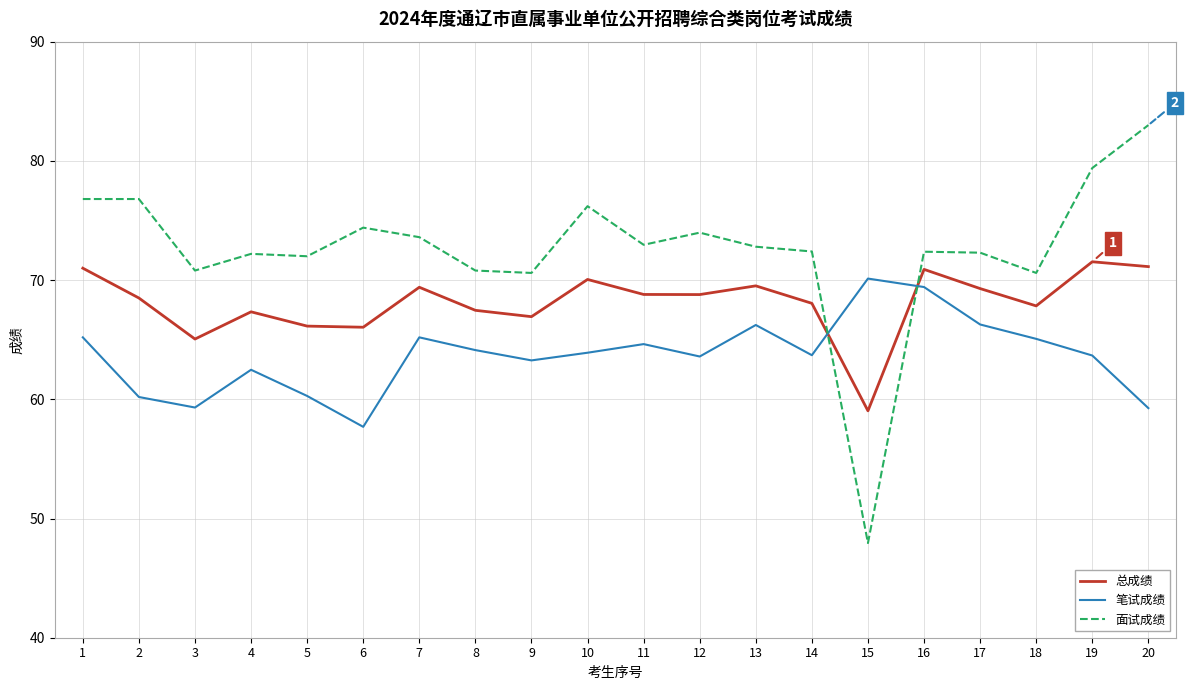

What is the spread (max minus min) of values at 18?

5.5